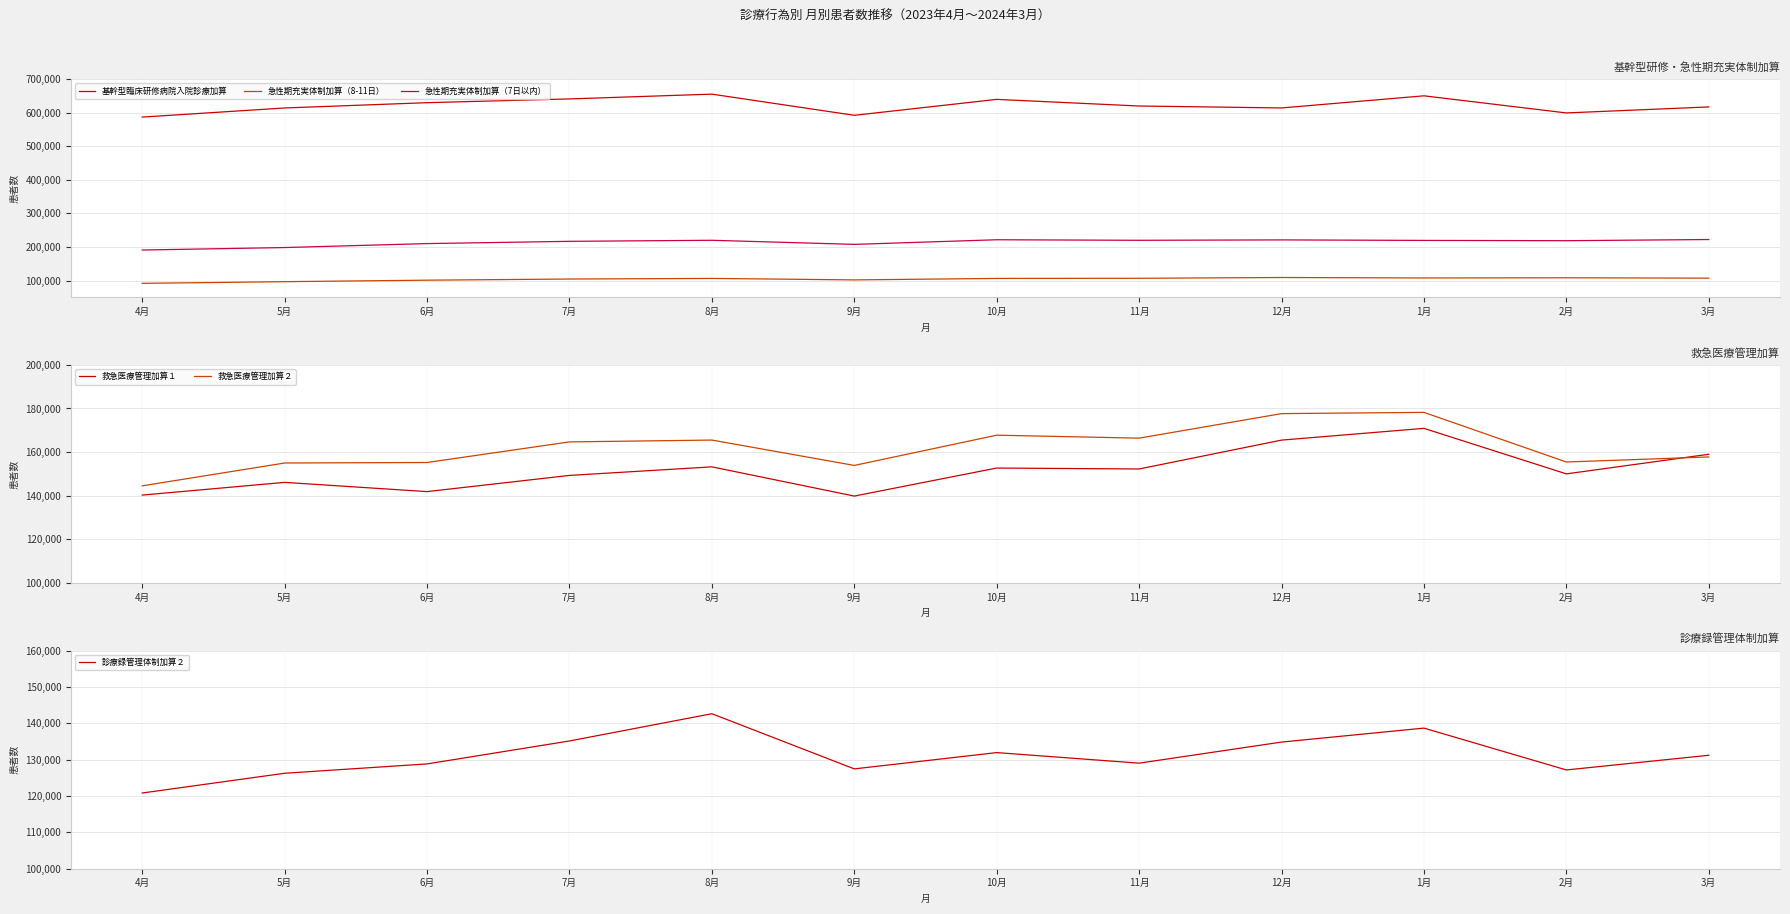

What is the minimum value for 救急医療管理加算２?

144545